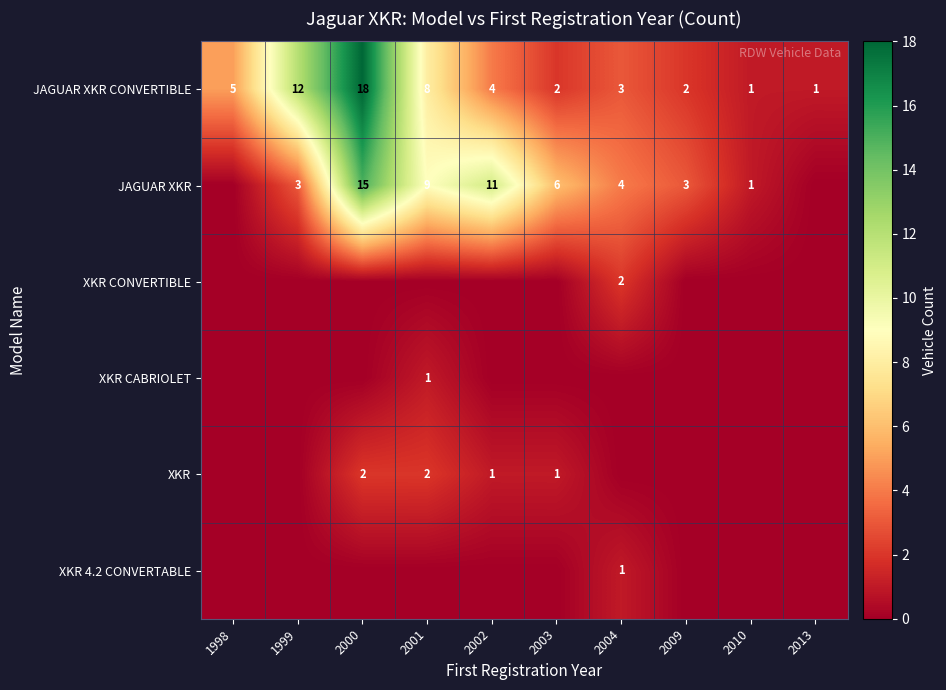

At which category is the sum across all series the highest?

2000